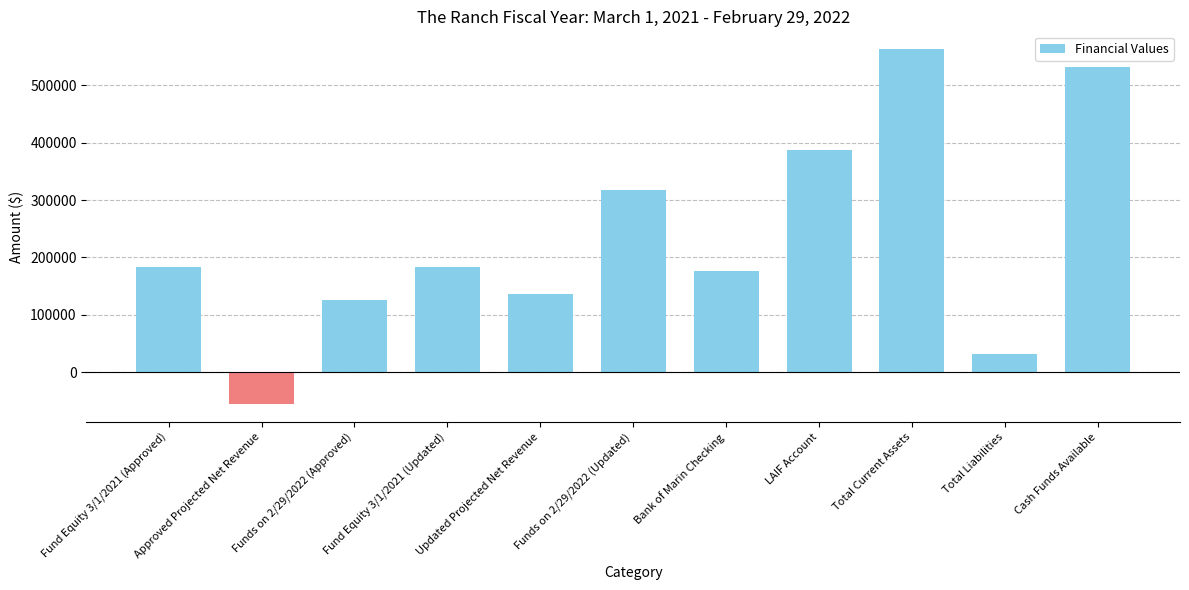

How many data points does each series have?

11